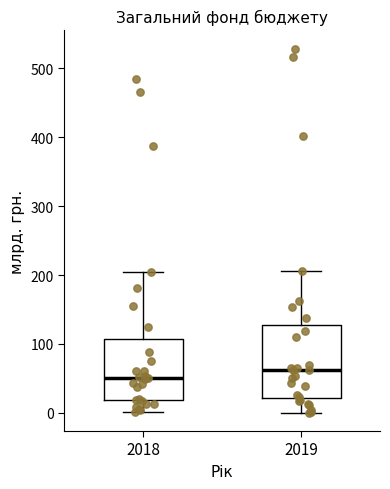

Reading left to right, transcribe this box plot: for each box, give where its median line is, the range the box spans, and where its two whiskers end, as read against the y-axis. The values are not printed on the chart, so give them approximately, as read against the axis.

2018: median 50, box 20 to 110, whiskers 0 to 200
2019: median 60, box 20 to 130, whiskers 0 to 210